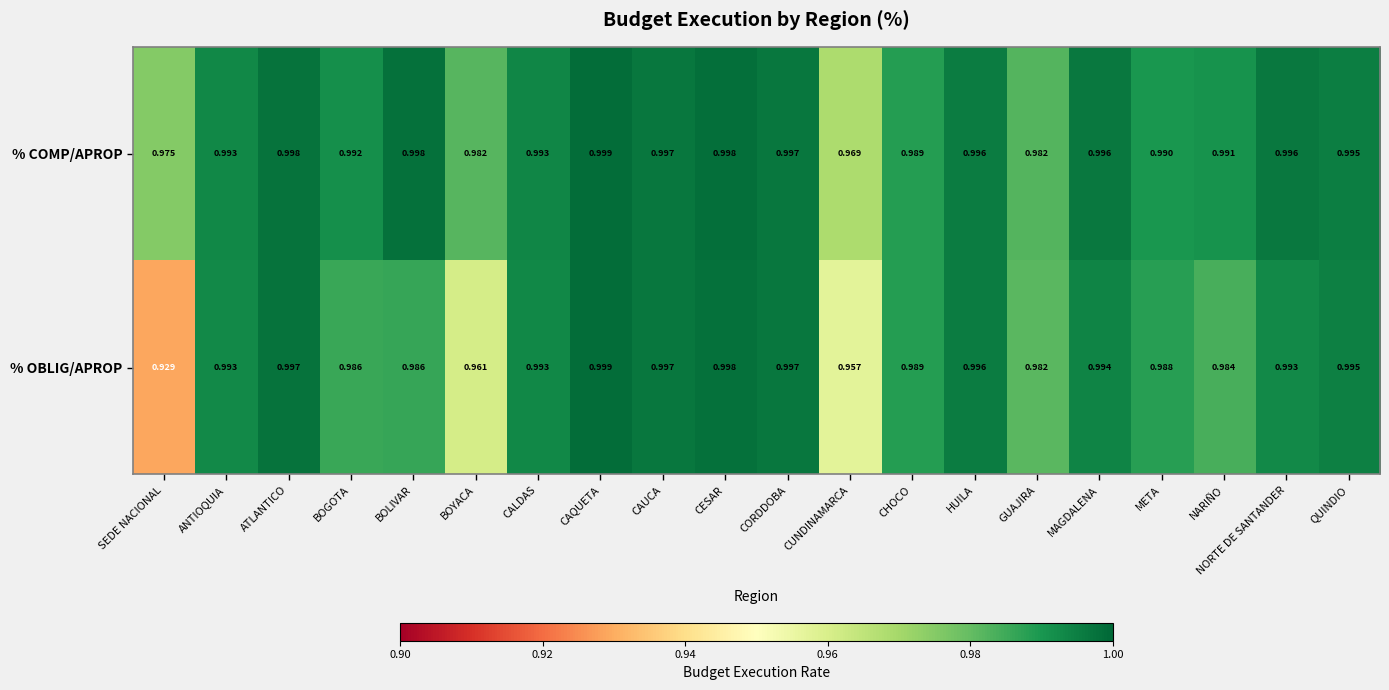

Which category has the lowest value across all series?

SEDE NACIONAL